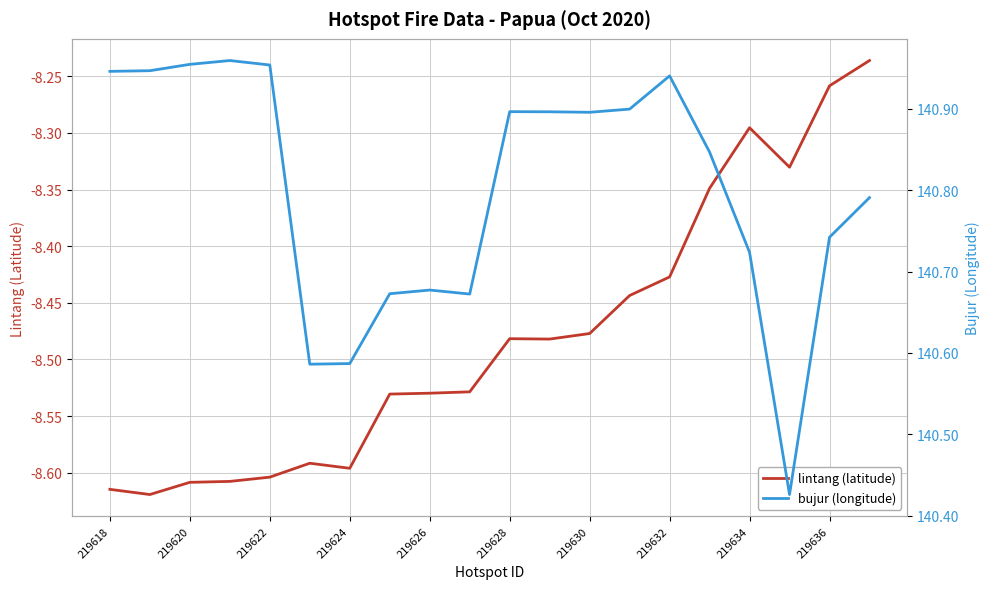

Reading left to right, what are all the values shown in this chart?

lintang (latitude): -8.6	-8.6	-8.6	-8.6	-8.6	-8.6	-8.6	-8.5	-8.5	-8.5	-8.5	-8.5	-8.5	-8.4	-8.4	-8.3	-8.3	-8.3	-8.3	-8.2
bujur (longitude): 140.9	140.9	141.0	141.0	141.0	140.6	140.6	140.7	140.7	140.7	140.9	140.9	140.9	140.9	140.9	140.8	140.7	140.4	140.7	140.8